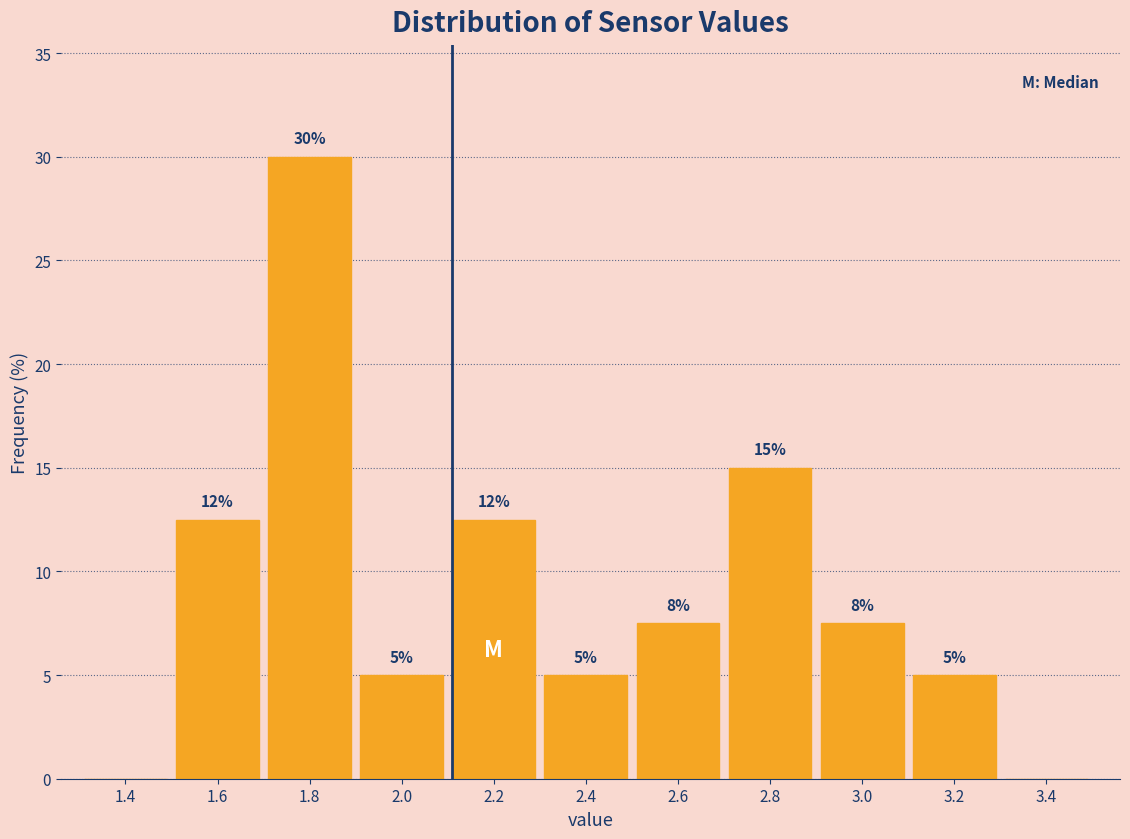

Which label corresponds to the largest value in the chart?

1.8